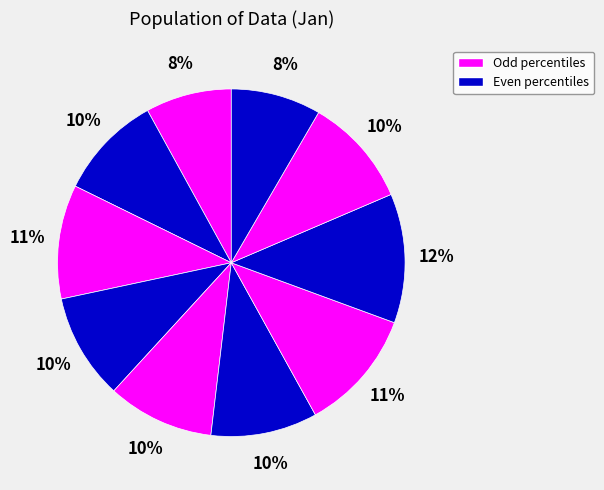

To the nearest percent, what is the average slice percentage?

10%